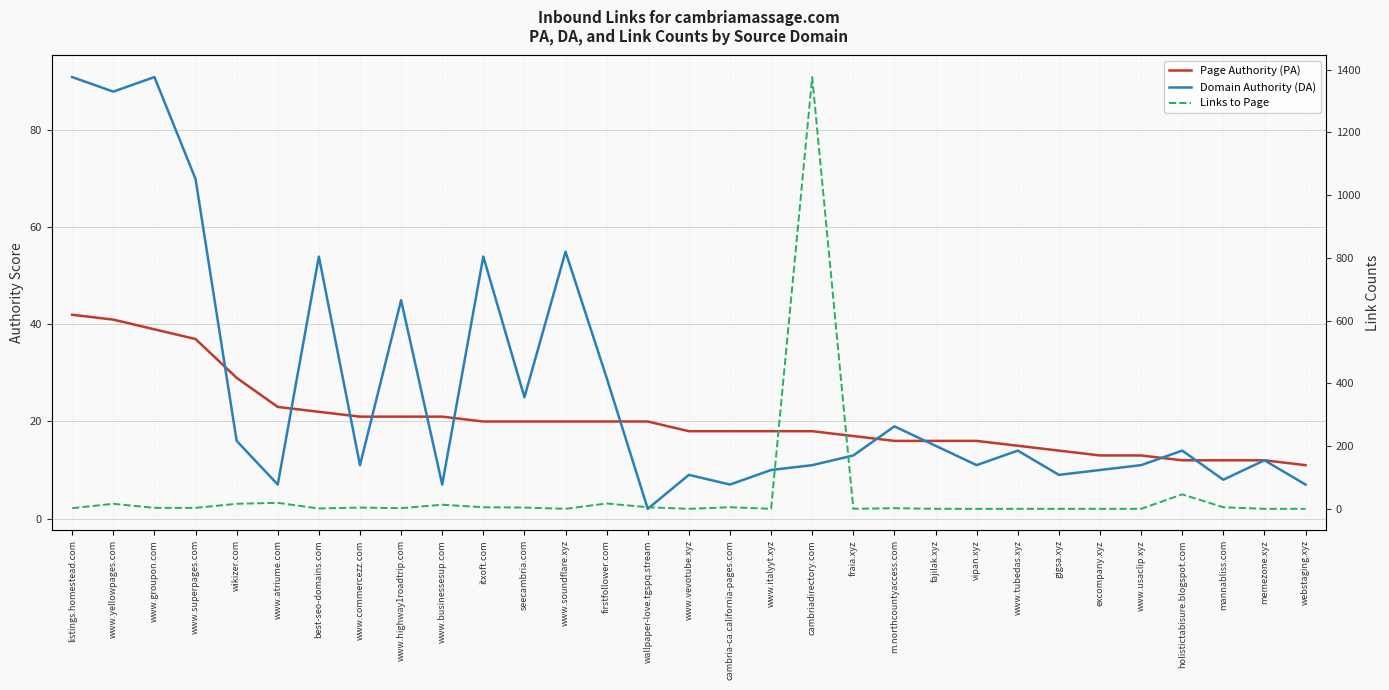

What position from the left is cambria-ca.california-pages.com?

17